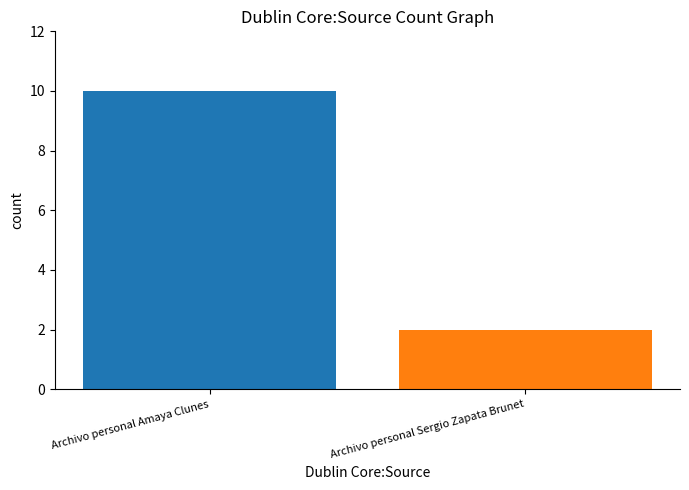

Count the values in the range 2 to 10.

2